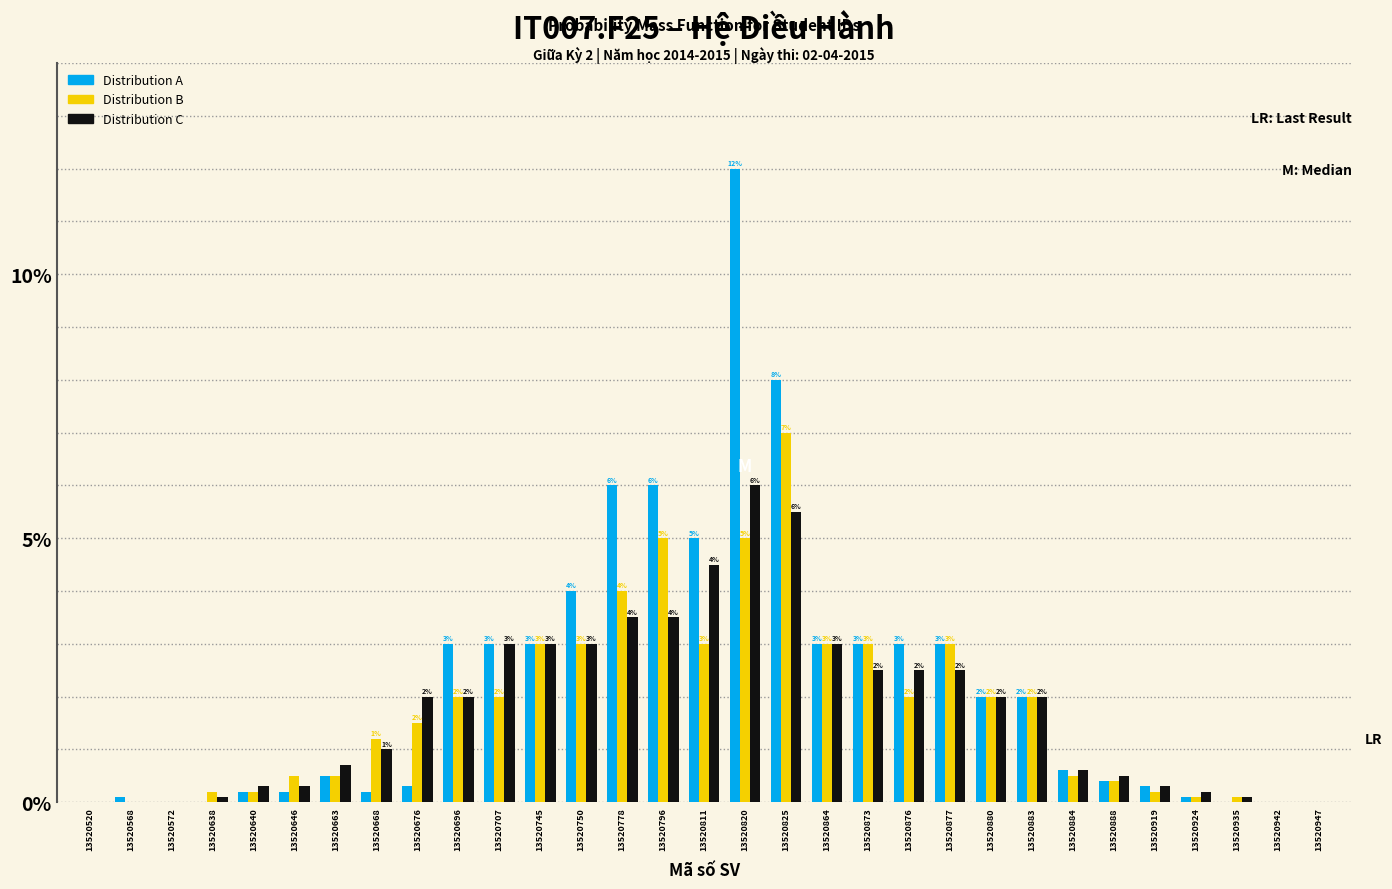

What is the highest value of the Distribution A series?

12.0